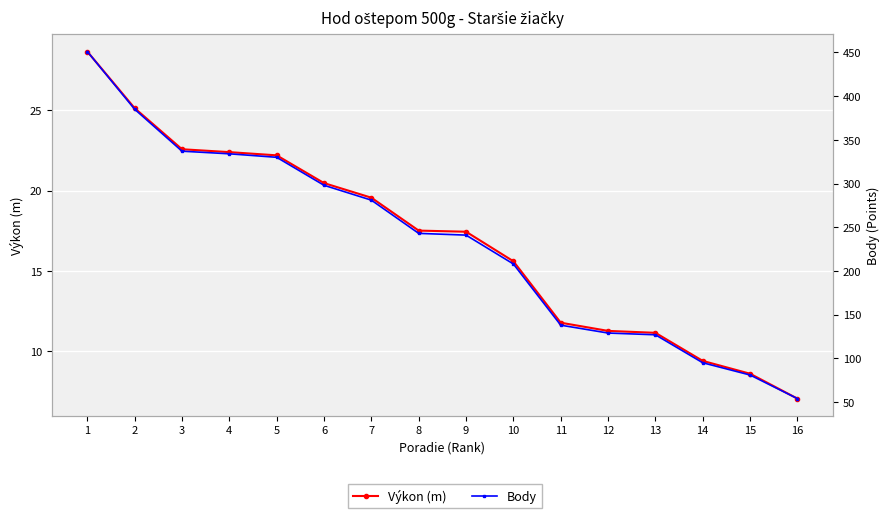

List the series in order of their overall mean, highest first.

Body, Výkon (m)